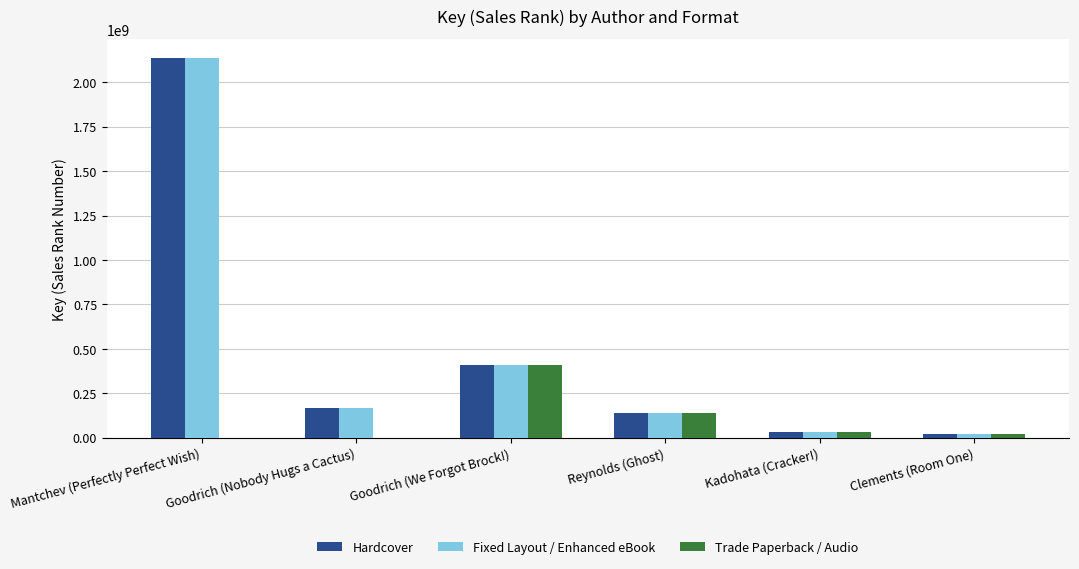

What is the maximum value for Fixed Layout / Enhanced eBook?

2135002261